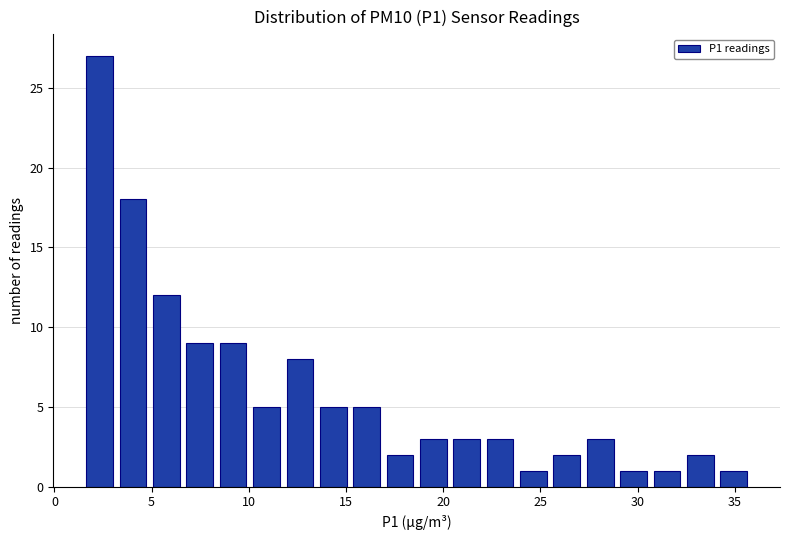

Read against the x-axis, roughly where is the centre of the tallest bar?

2.5